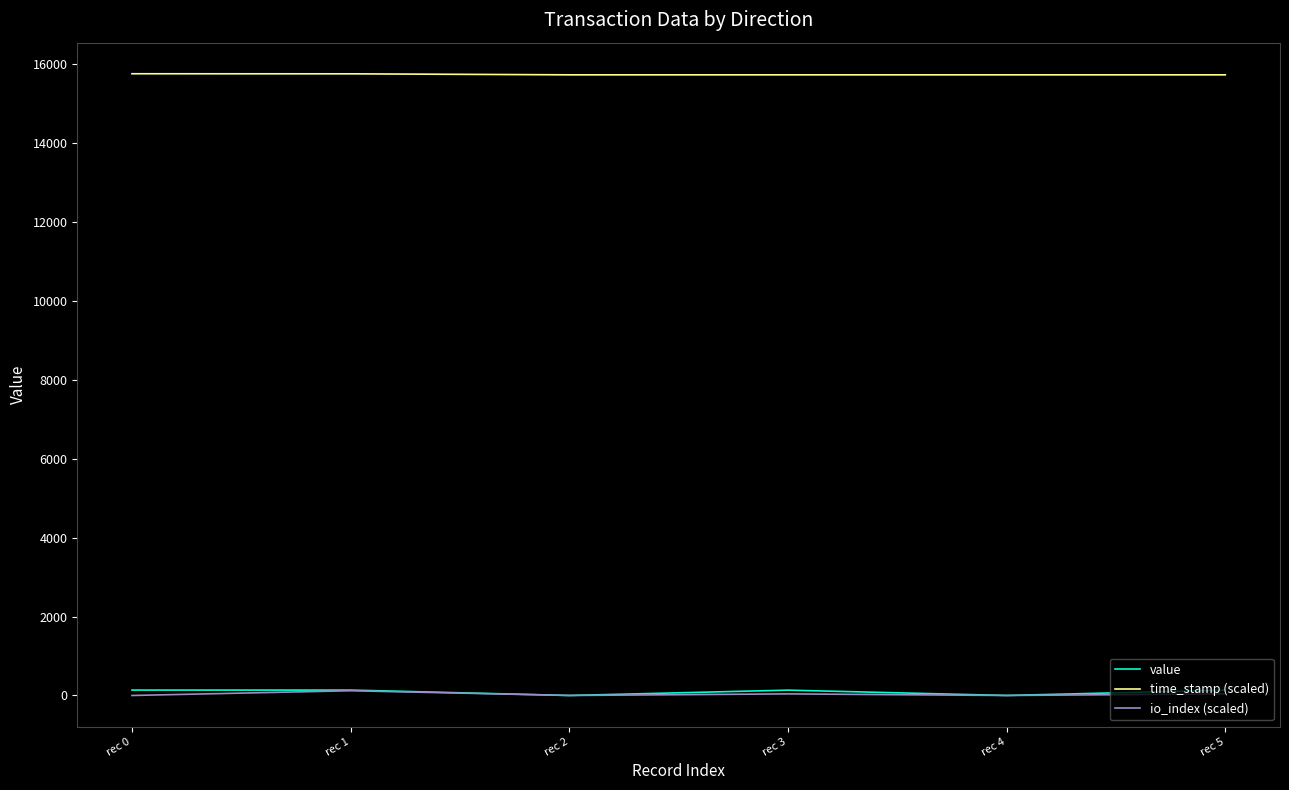

True or false: time_stamp (scaled) has a value of 23872.4 at rec 1.

False